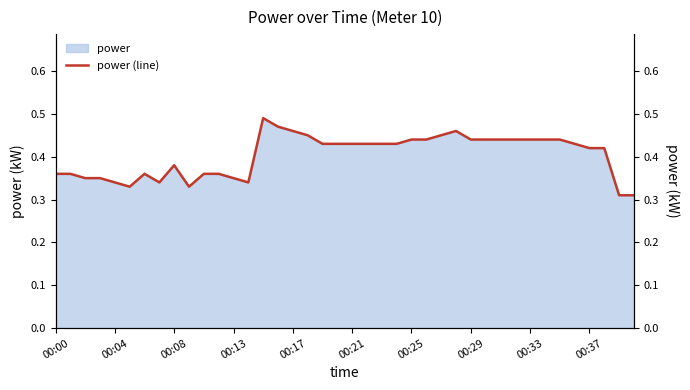

Which category has the lowest value across all series?

38